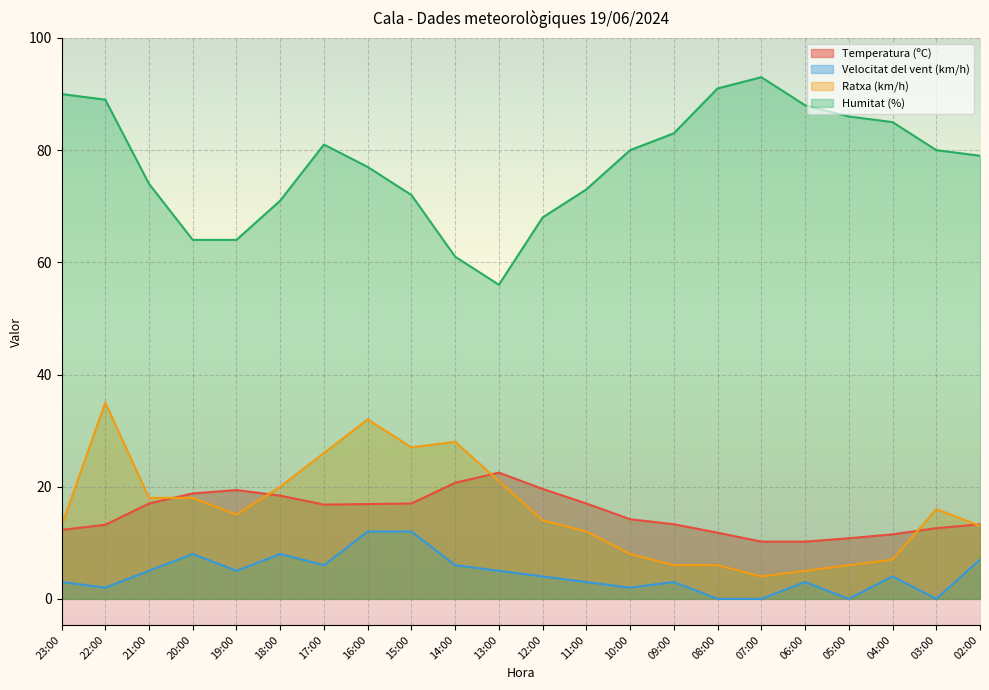

Reading right to left, list all the values displayed in this chart.

Temperatura (ºC): 13.3	12.6	11.5	10.8	10.2	10.2	11.8	13.3	14.2	17.0	19.6	22.5	20.7	17.0	16.9	16.8	18.4	19.4	18.8	17.0	13.2	12.3
Velocitat del vent (km/h): 7.0	0.0	4.0	0.0	3.0	0.0	0.0	3.0	2.0	3.0	4.0	5.0	6.0	12.0	12.0	6.0	8.0	5.0	8.0	5.0	2.0	3.0
Ratxa (km/h): 13.0	16.0	7.0	6.0	5.0	4.0	6.0	6.0	8.0	12.0	14.0	21.0	28.0	27.0	32.0	26.0	20.0	15.0	18.0	18.0	35.0	13.0
Humitat (%): 79.0	80.0	85.0	86.0	88.0	93.0	91.0	83.0	80.0	73.0	68.0	56.0	61.0	72.0	77.0	81.0	71.0	64.0	64.0	74.0	89.0	90.0